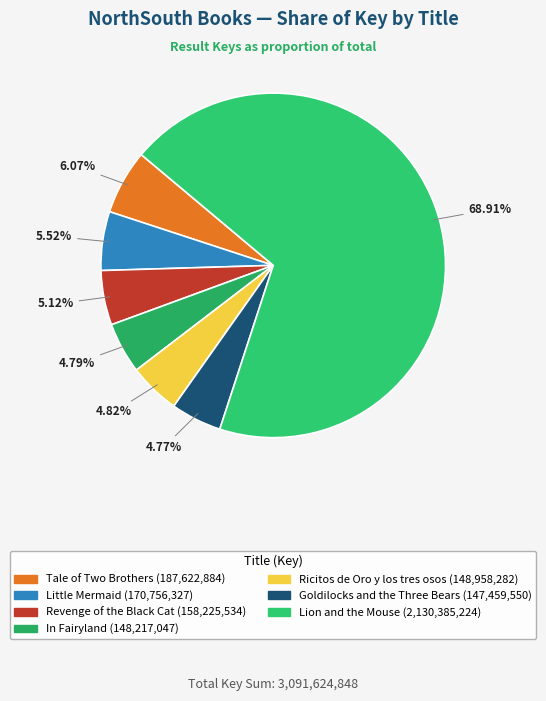

To the nearest percent, what is the average slice percentage?

14%